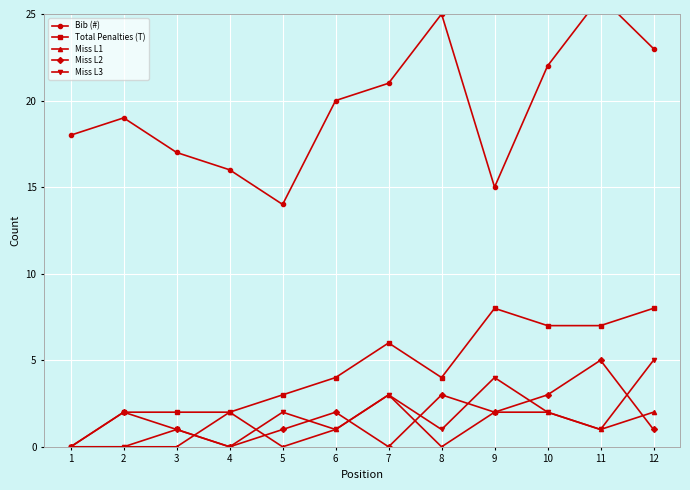

True or false: Total Penalties (T) has more than 0 interior local peaks.

True